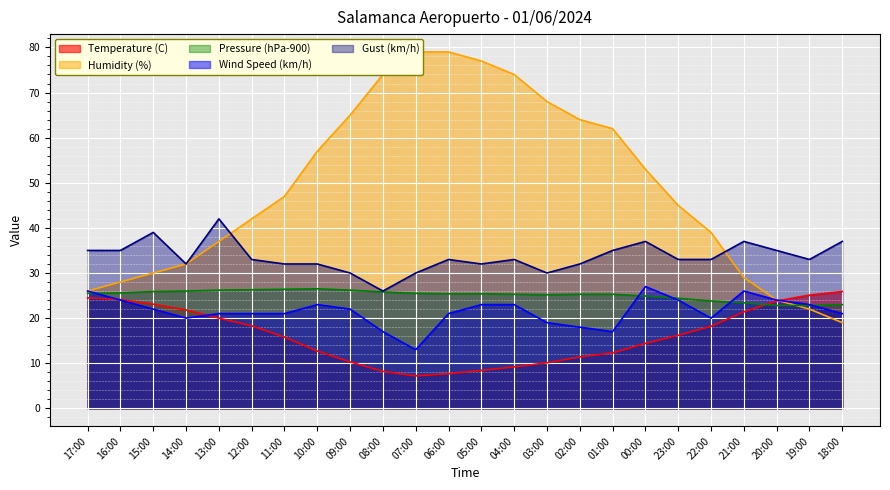

What is the difference between the highest and lowest values at 01:00?

49.7